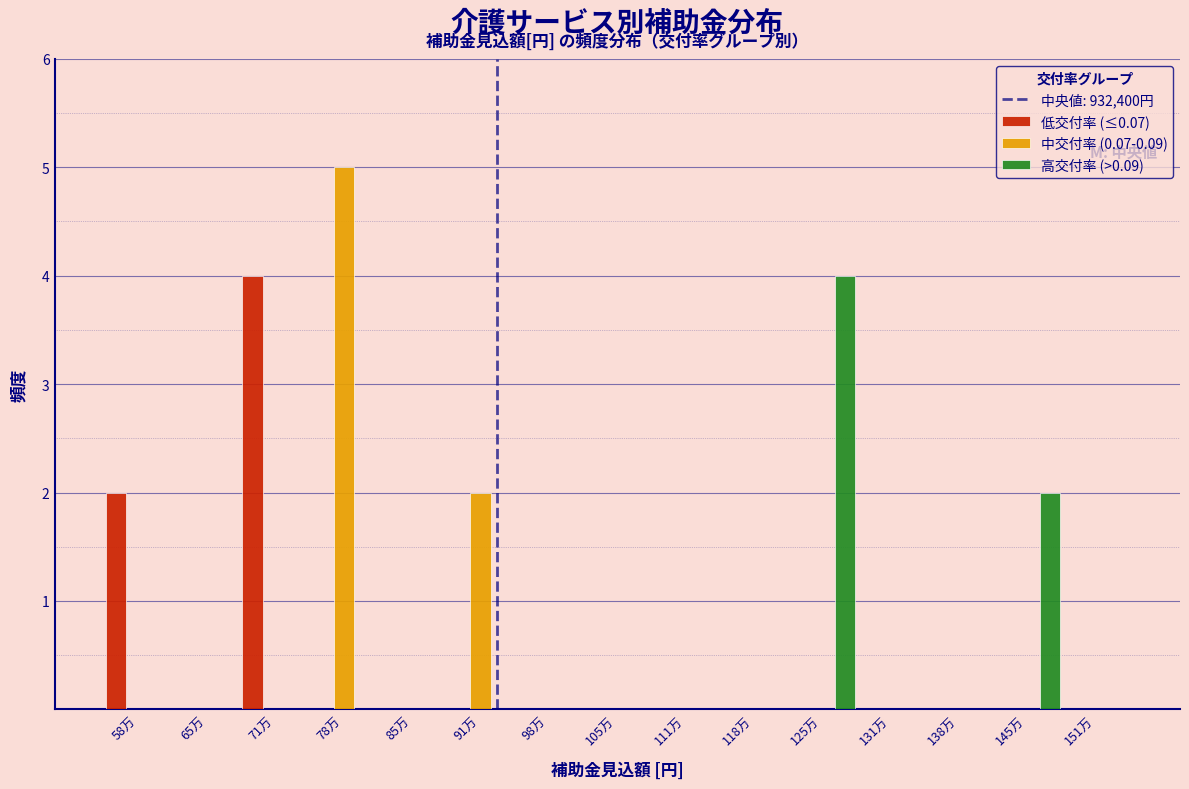

The value of 中交付率 (0.07-0.09) at 111万 is 0. True or false?

True